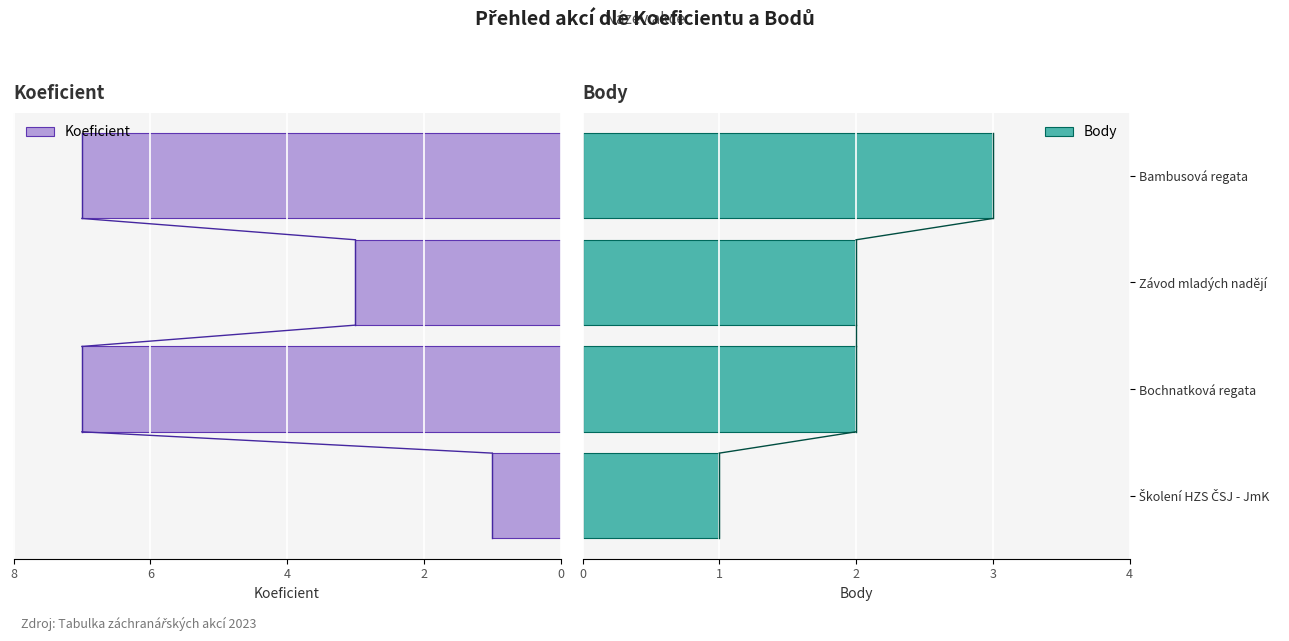

What are all the series names shown in the legend?

Koeficient, Body